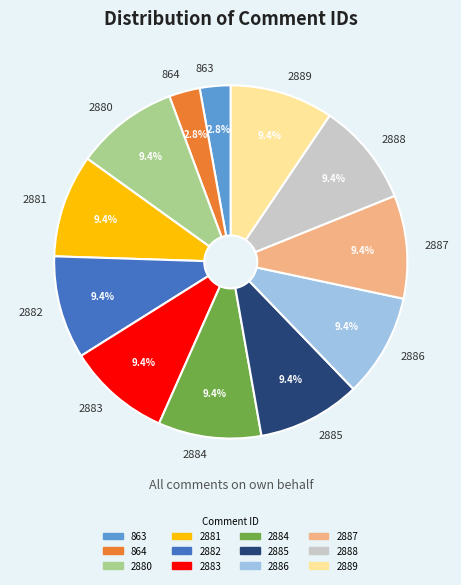

Count the number of slices in the pie.

12